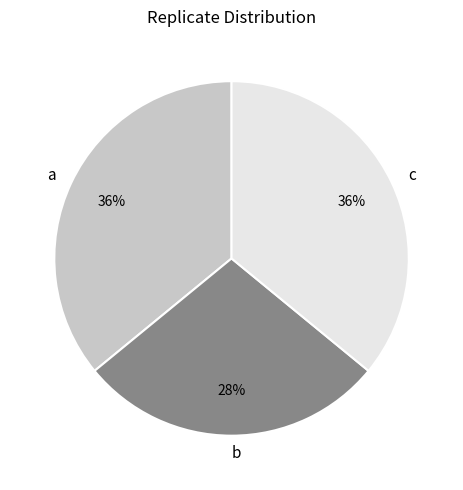

The b slice represents 19% of the pie. True or false?

False